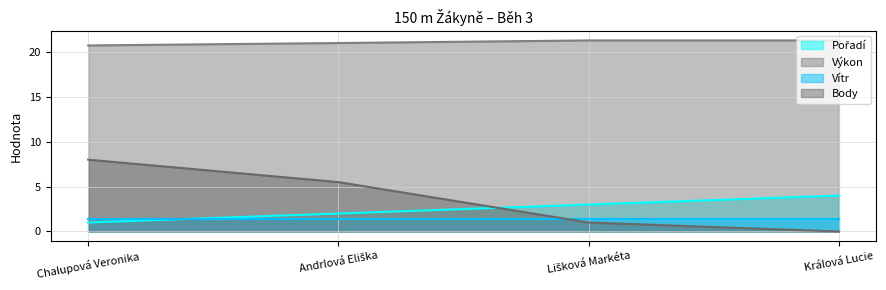

What is the maximum value for Body?

8.0